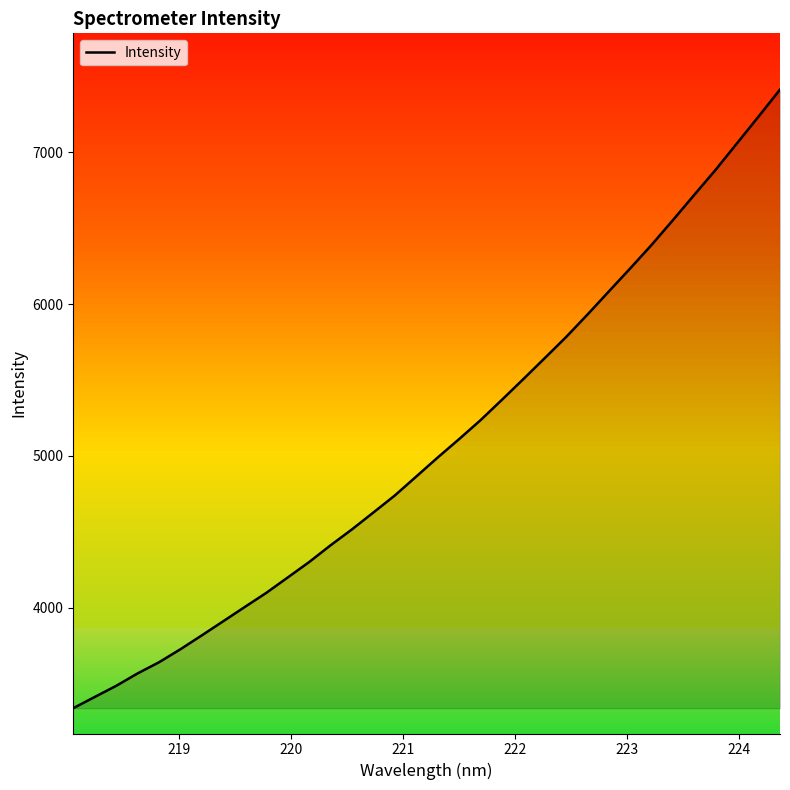

What is the maximum value for Intensity?

7413.1